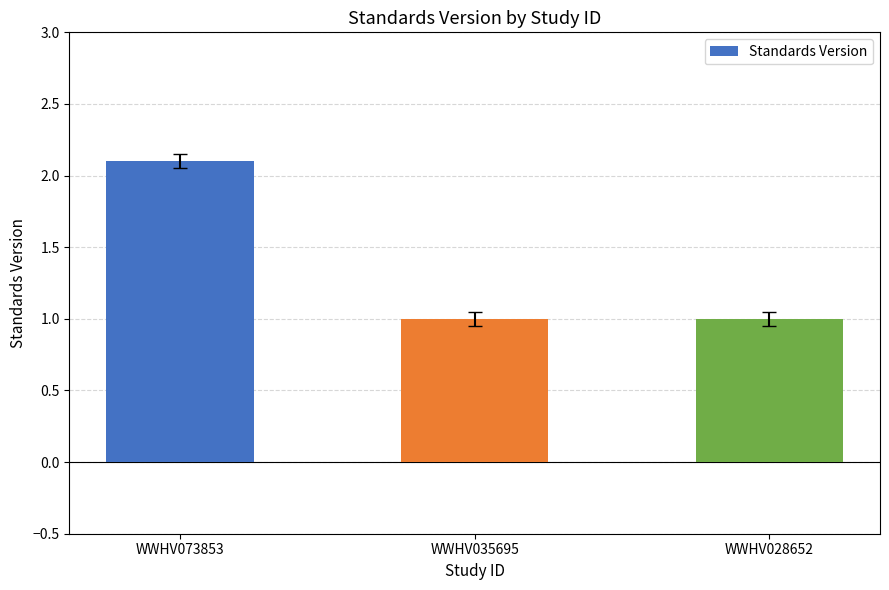

What is the change in value from WWHV073853 to WWHV028652?

-1.1